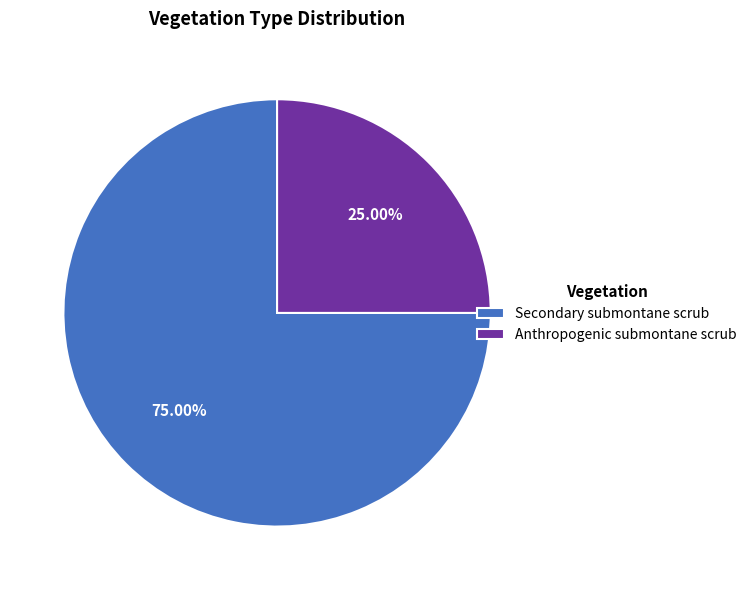

Combined, what portion of the pie is Anthropogenic submontane scrub and Secondary submontane scrub?

100.0%